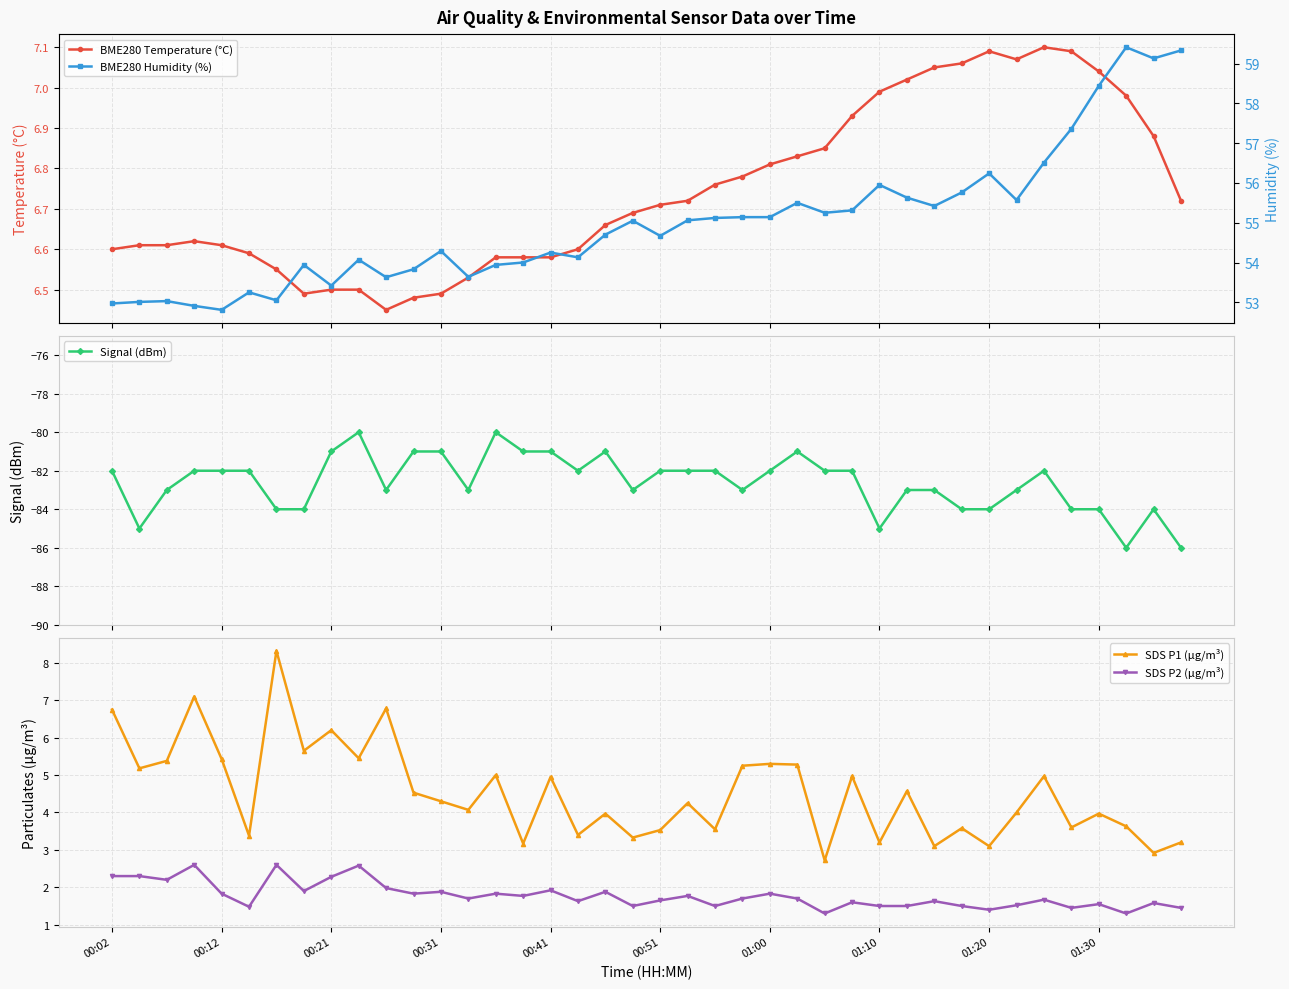

Where is BME280 Temperature (°C) nearest to the value 6?

10